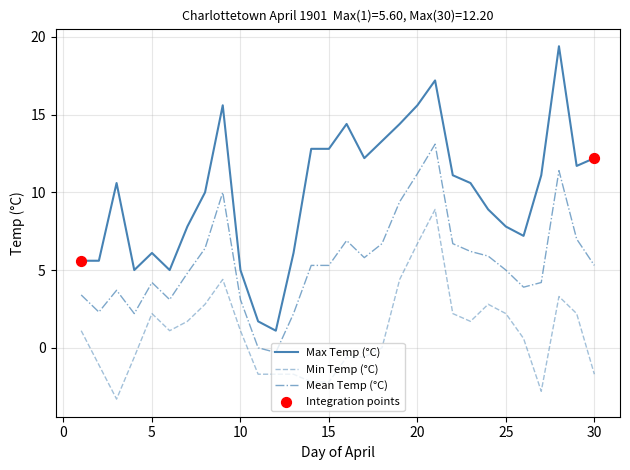

Which series has the largest total across all categories?

Max Temp (°C)